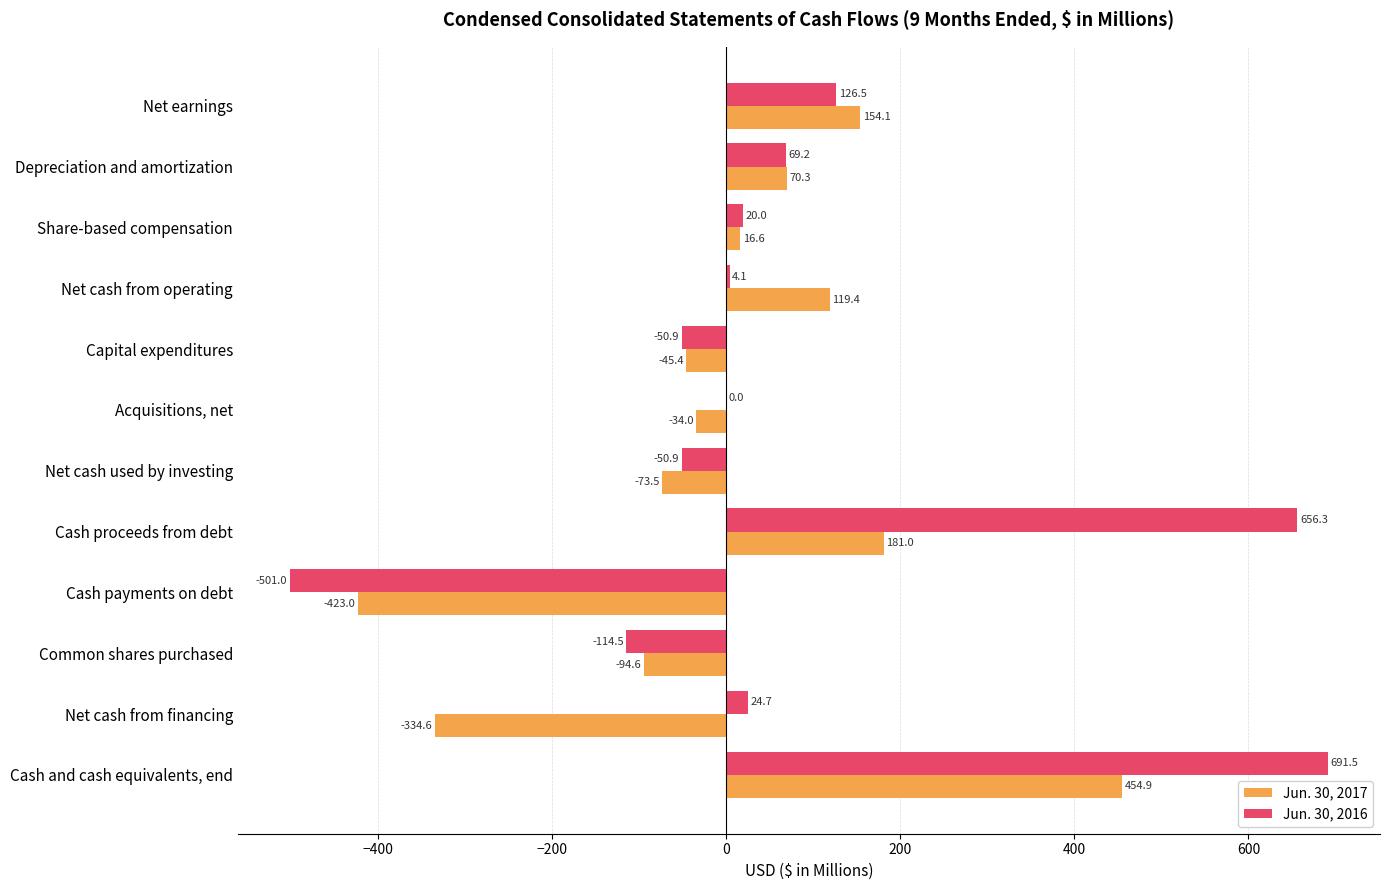

At which category is the sum across all series the highest?

Cash and cash equivalents, end